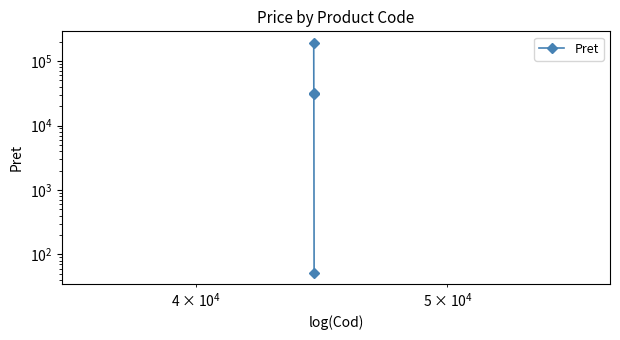

How many values are below 32303?

2